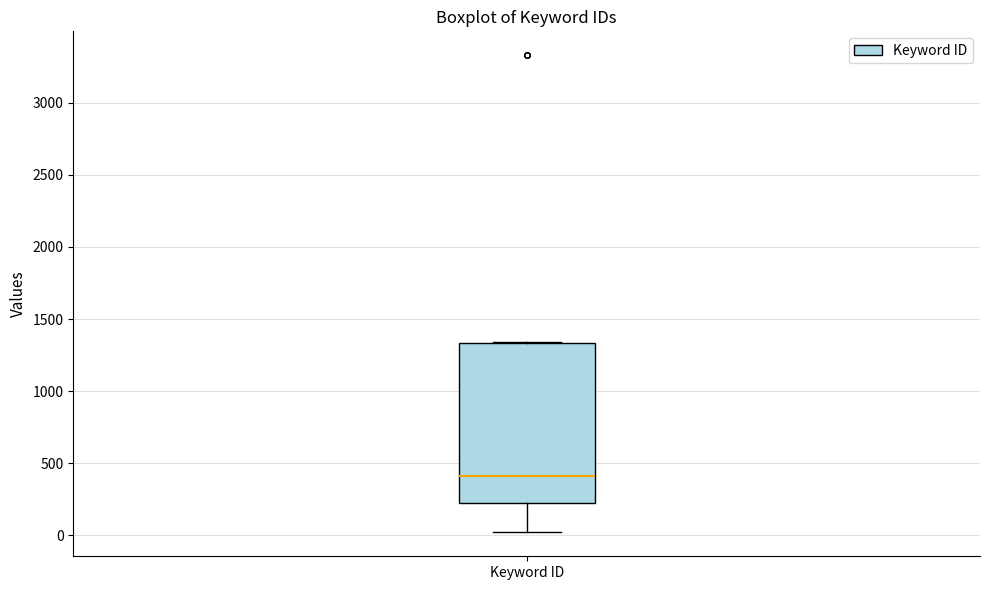

Read this box plot against the y-axis: the position of the median line, the range covered by the box, and the ends of both whiskers. The values are not printed on the chart, so give them approximately, as read against the axis.

median 400, box 200 to 1350, whiskers 0 to 1350